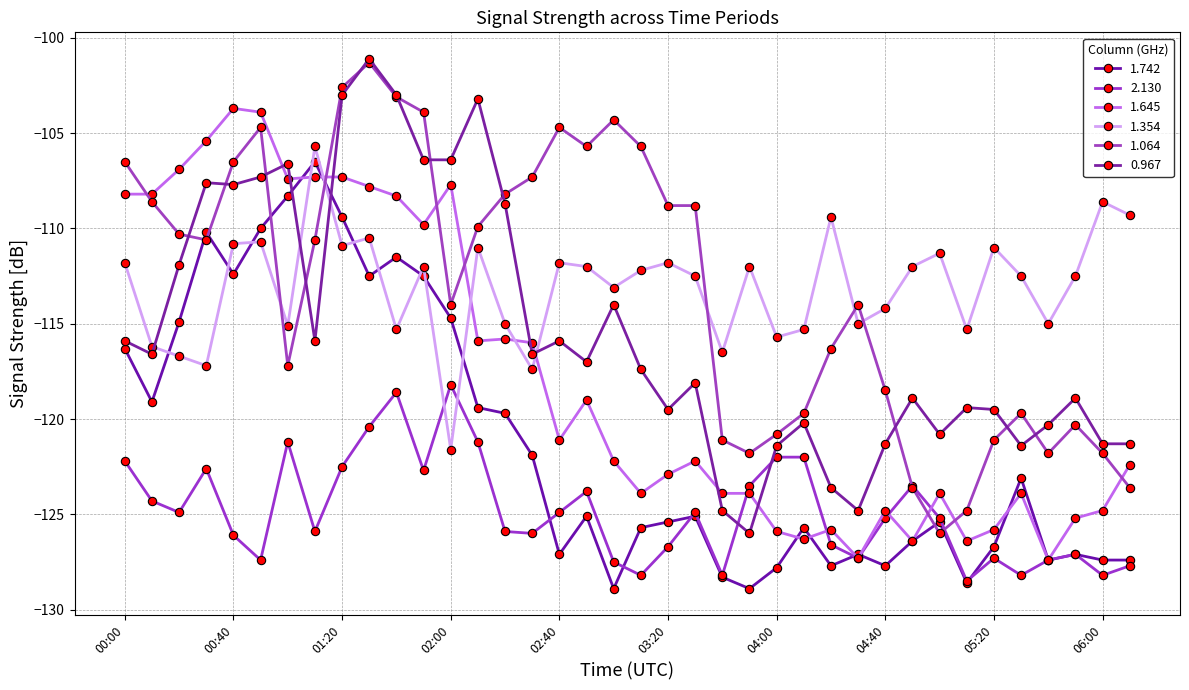

What is the label of the 27th point from the right?

01:50